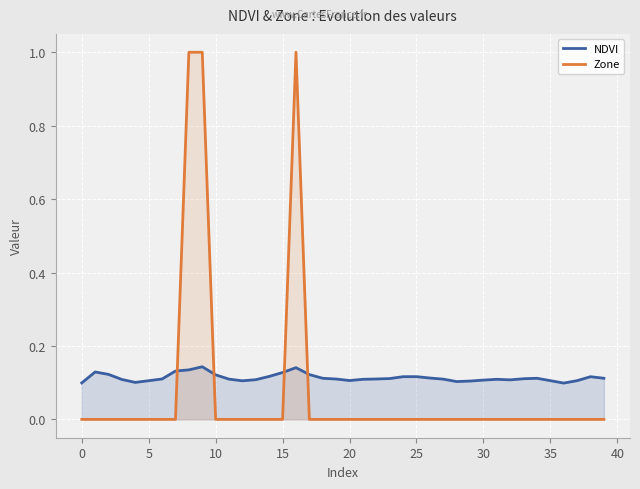

After their last crossing, which series has the higher values: Zone or NDVI?

NDVI